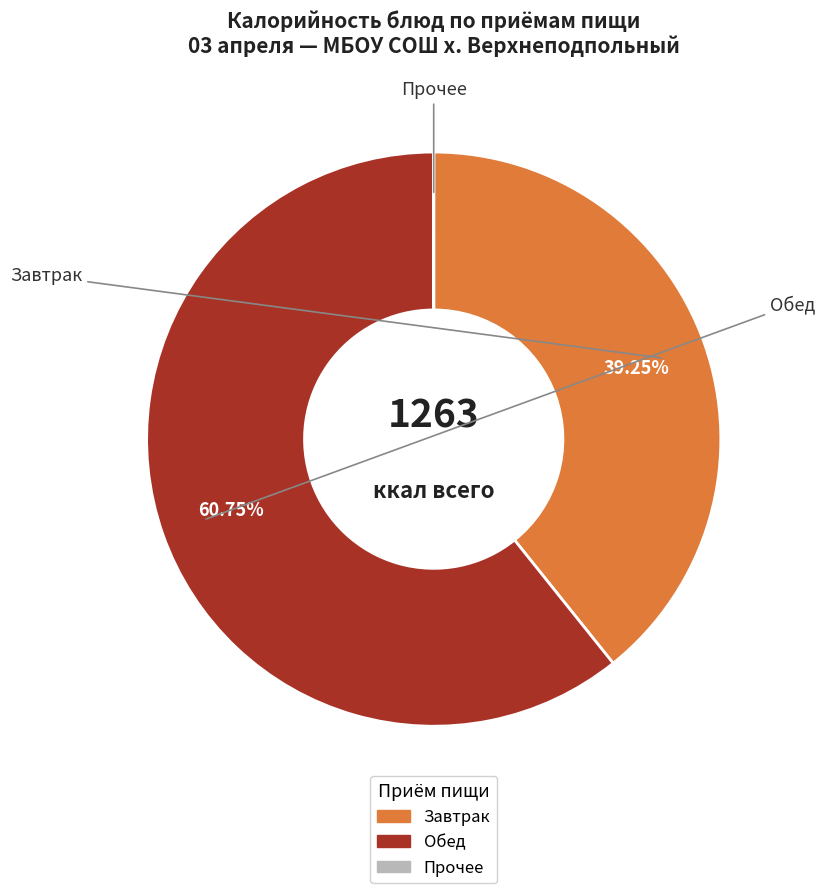

Is there a majority slice in this chart?

Yes